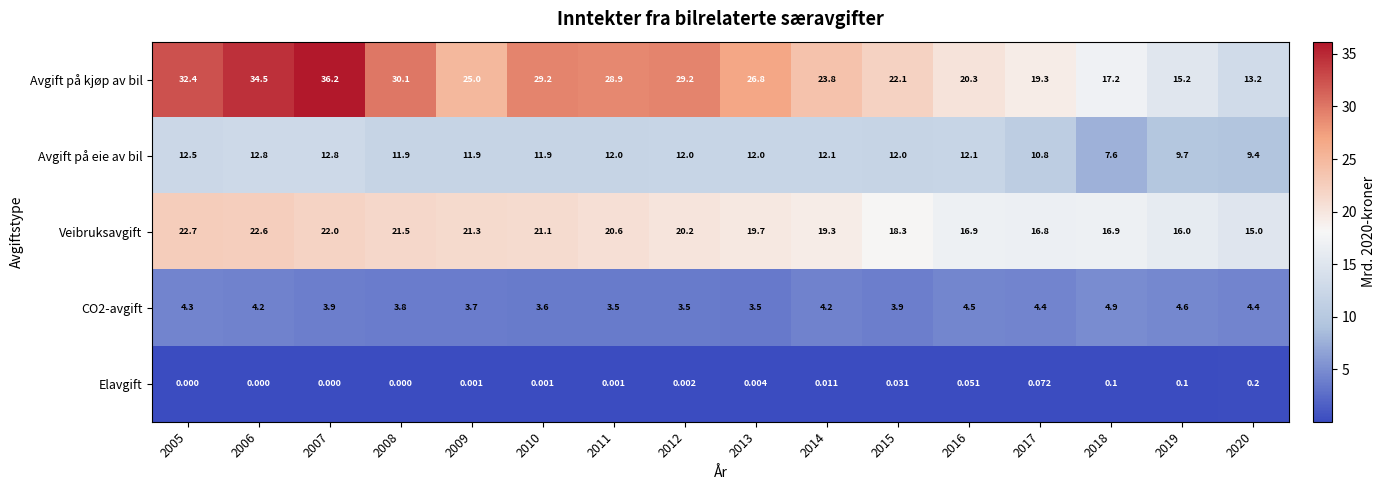

Which series has the widest spread of values?

Avgift på kjøp av bil